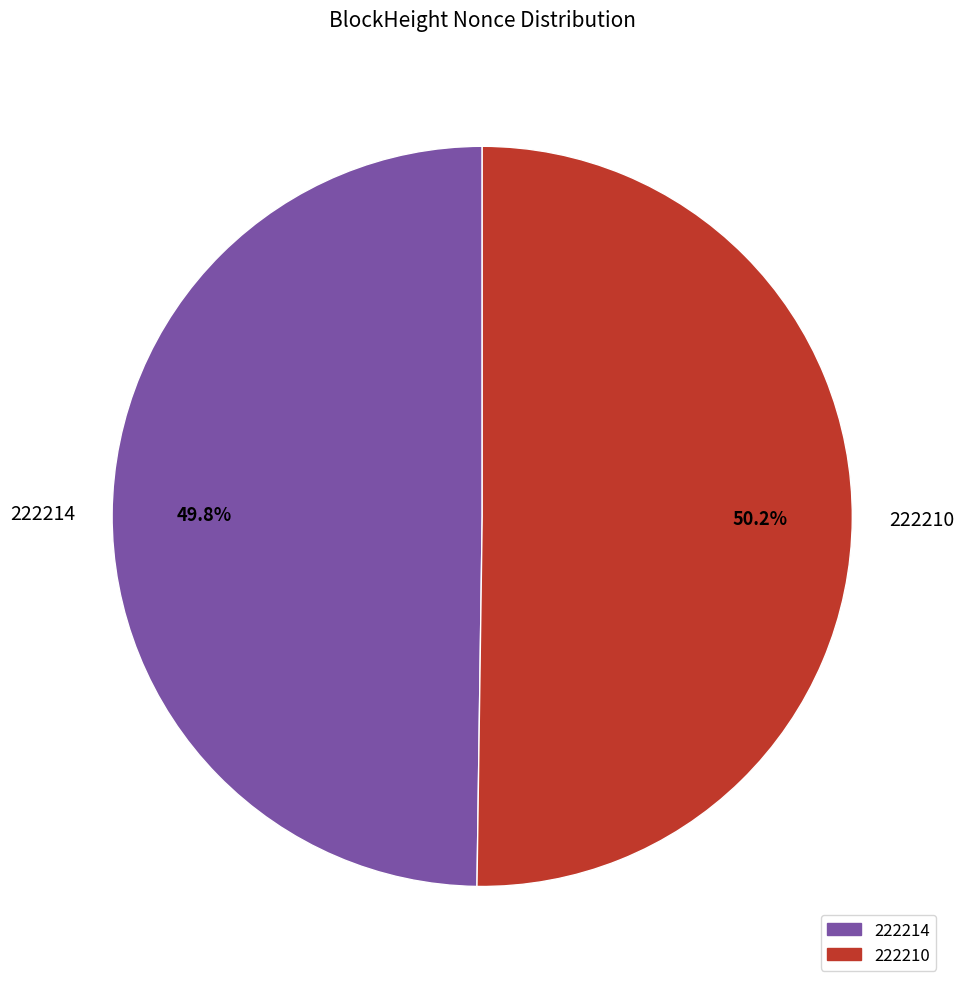

Count the number of slices in the pie.

2